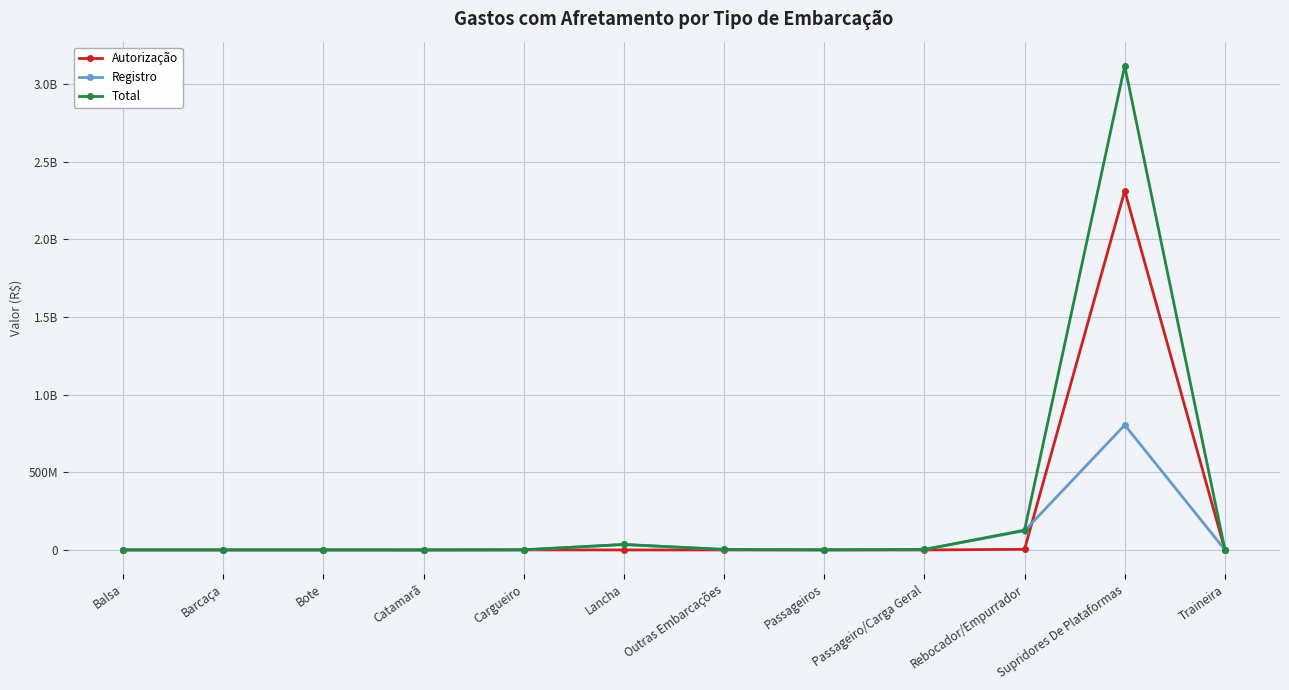

Is this an area chart (filled region under the line)?

No